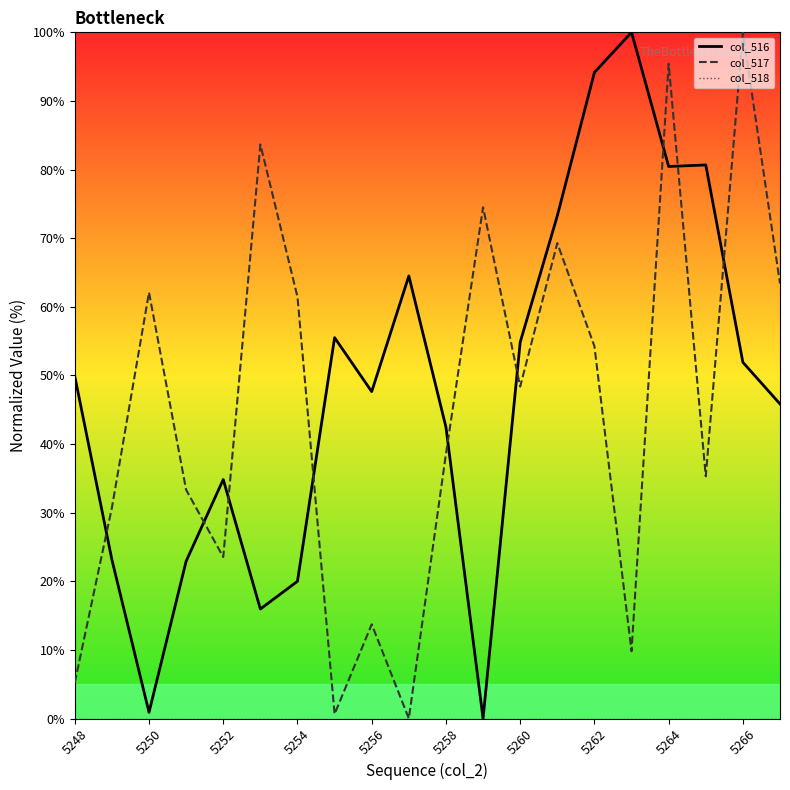

What is the maximum value for col_517?

100.0